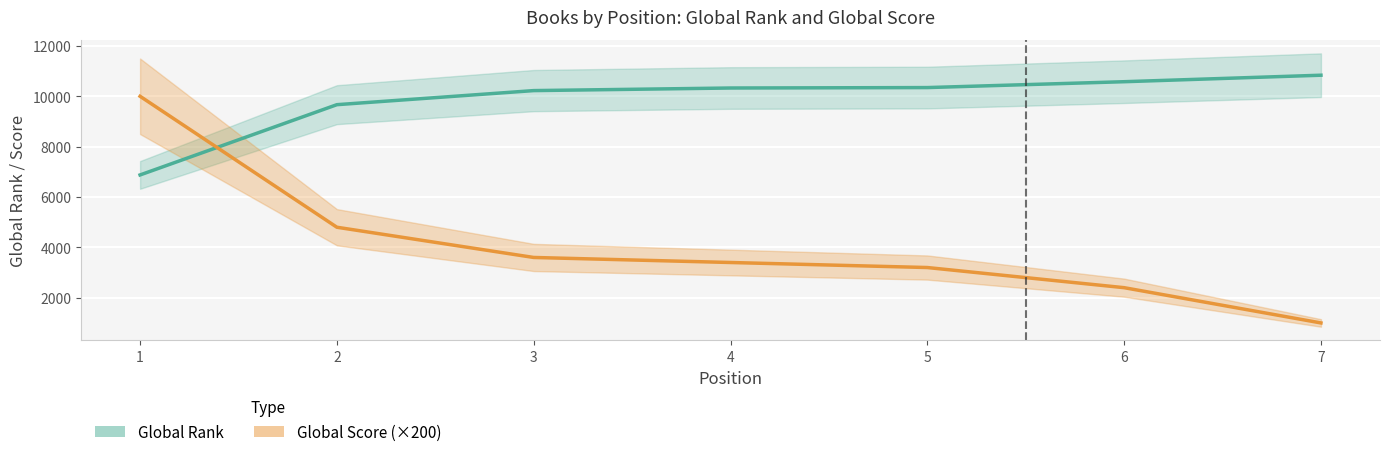

Between 2 and 4, which series saw the biggest shift?

Global Score (×200)